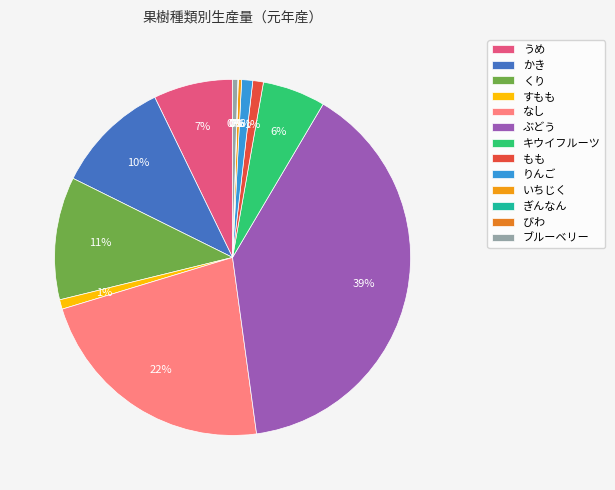

To the nearest percent, what is the difference between the largest and smallest slice percentages?

39%